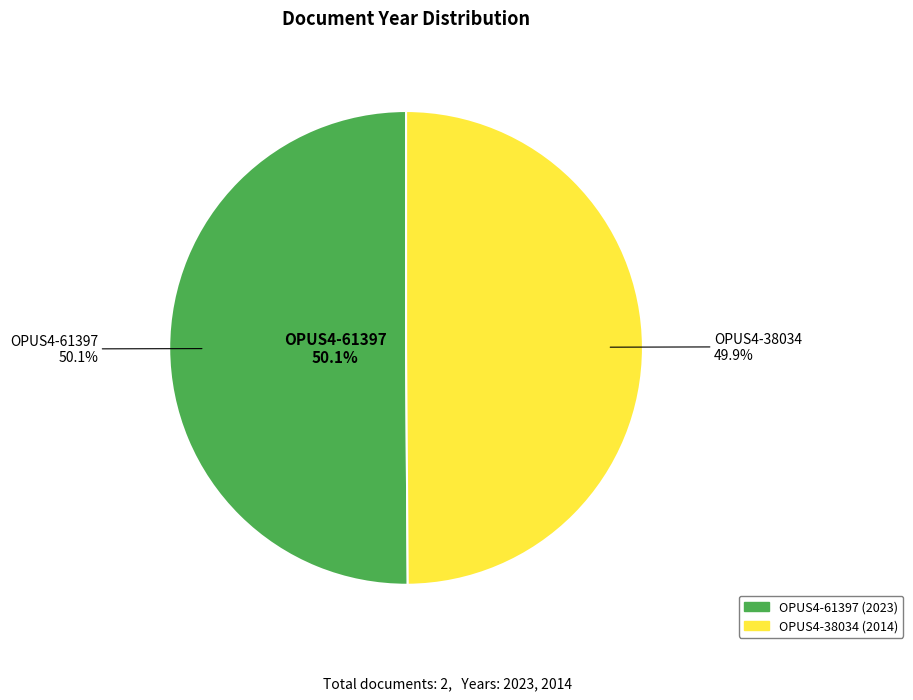

What percentage is the OPUS4-38034 slice, to the nearest percent?

50%